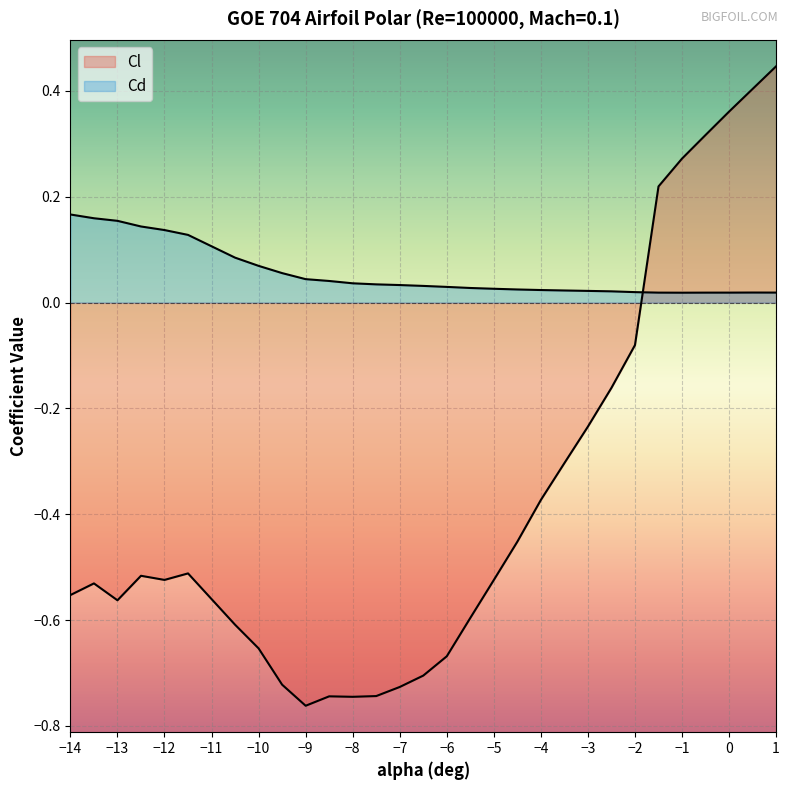

At which label is Cl closest to 0?

-2